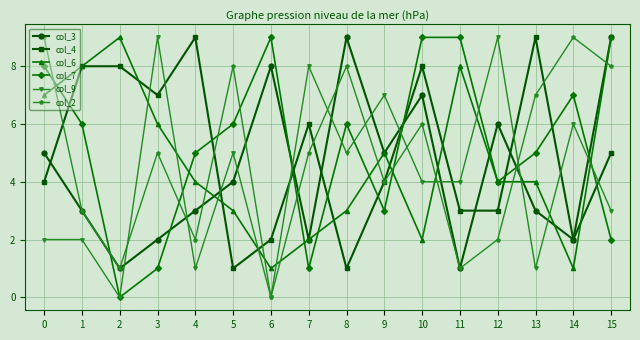

What is the value of the col_4 point at the 12th from the left?

3